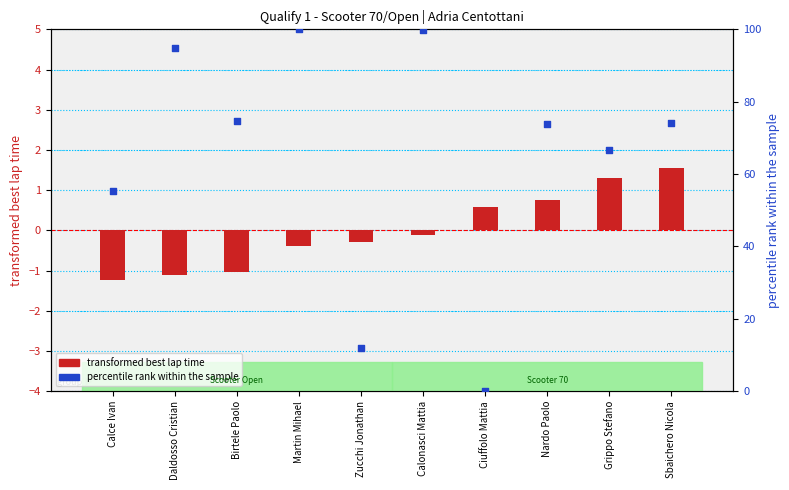

What are all the series names shown in the legend?

transformed best lap time, percentile rank within the sample